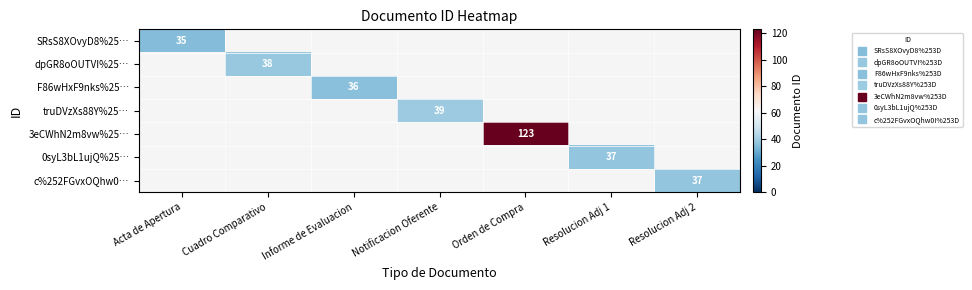

At how many categories does at least one series exceed 74?

1